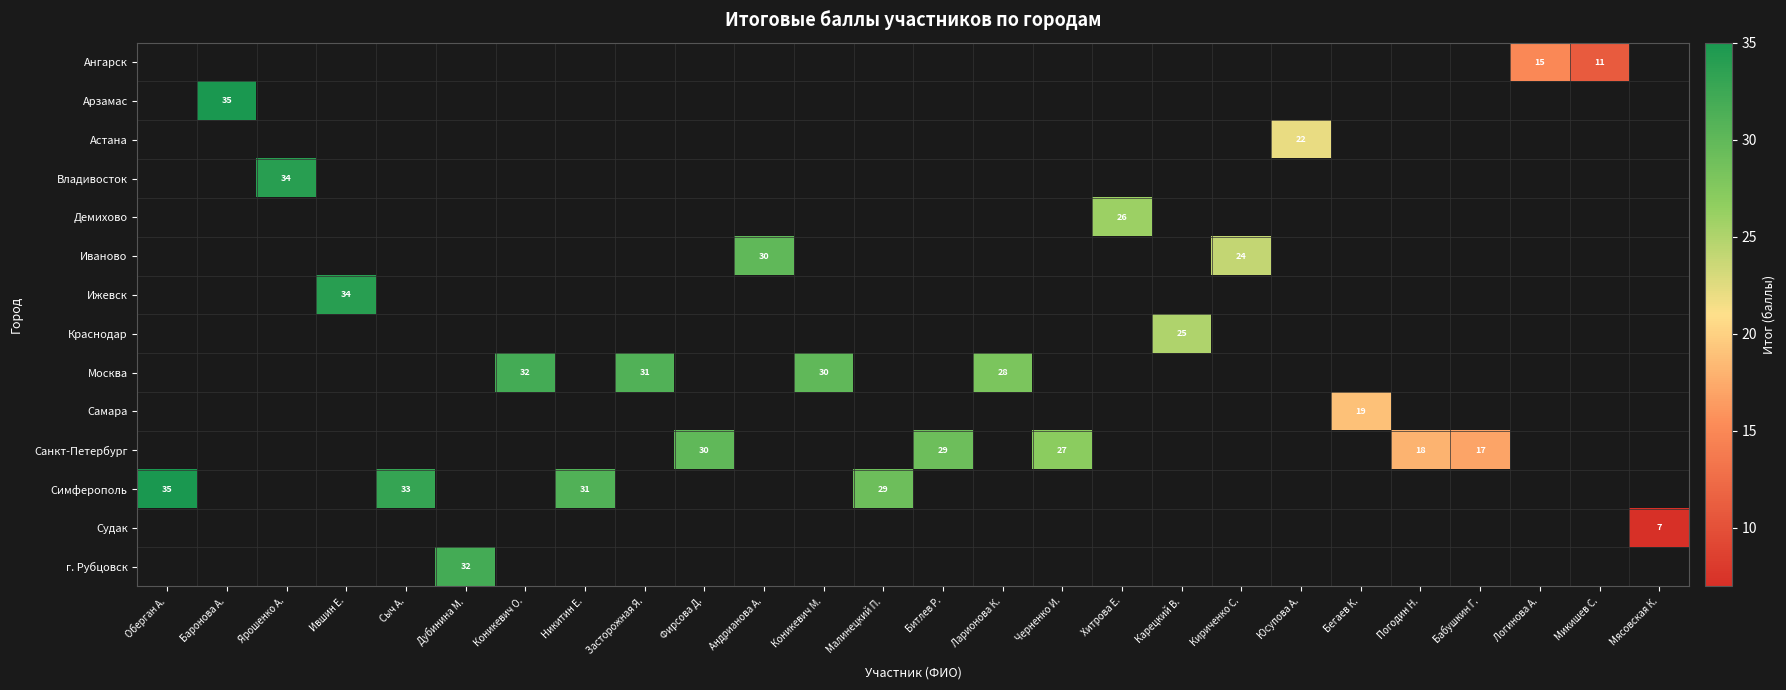

The value of Ангарск at Микишев С. is 11. True or false?

True